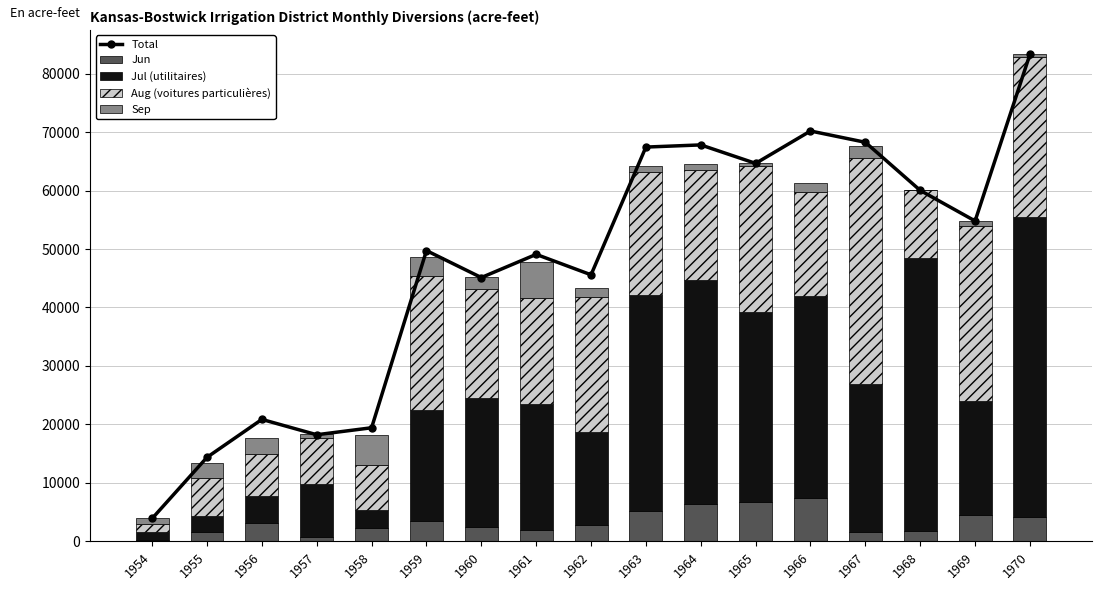

List the series in order of their peak value, highest first.

Total, Jul (utilitaires), Aug (voitures particulières), Jun, Sep